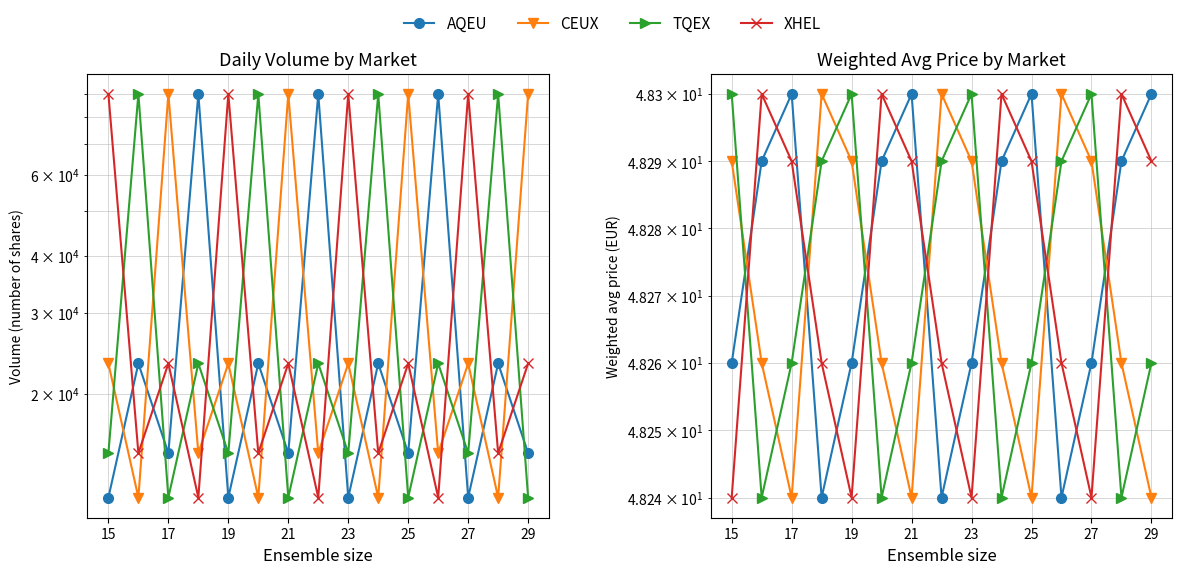

Rank the series by their maximum value, from highest to lowest.

AQEU, CEUX, TQEX, XHEL